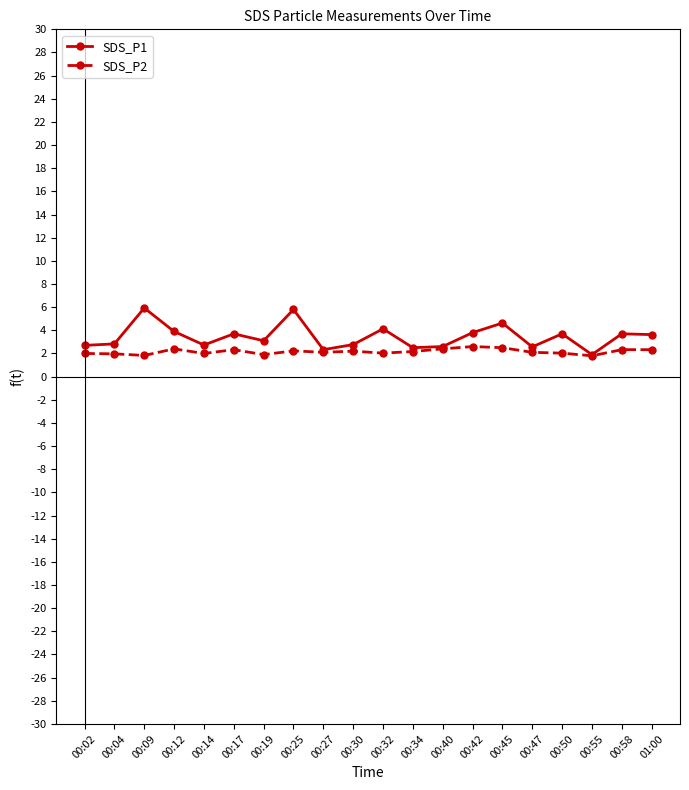

What position from the left is 00:45?

15